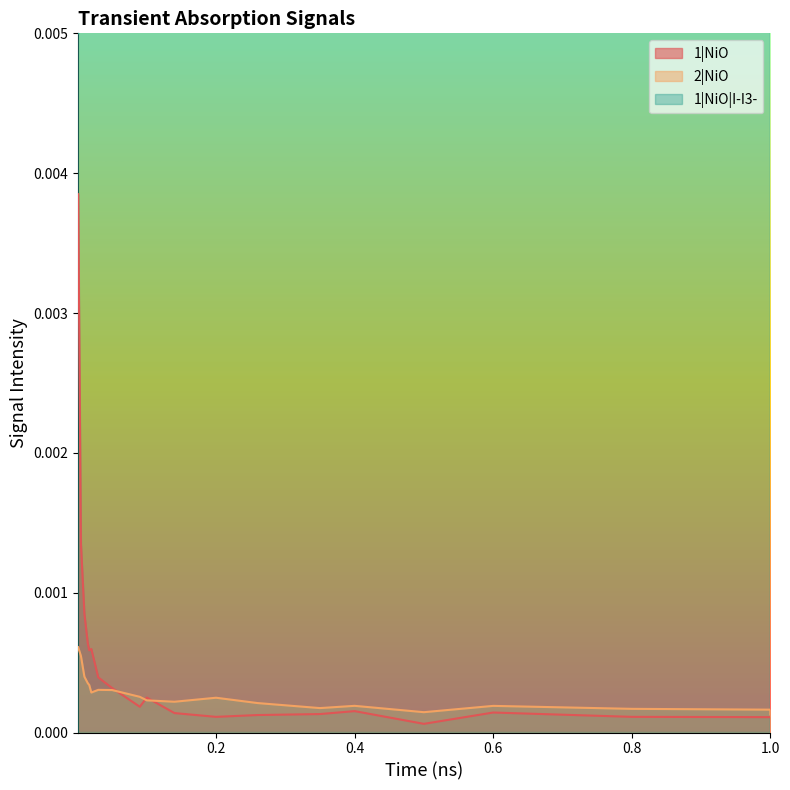

Is the value of 1|NiO|I-I3- at 0.017 greater than the value of 1|NiO at 0.01?

Yes